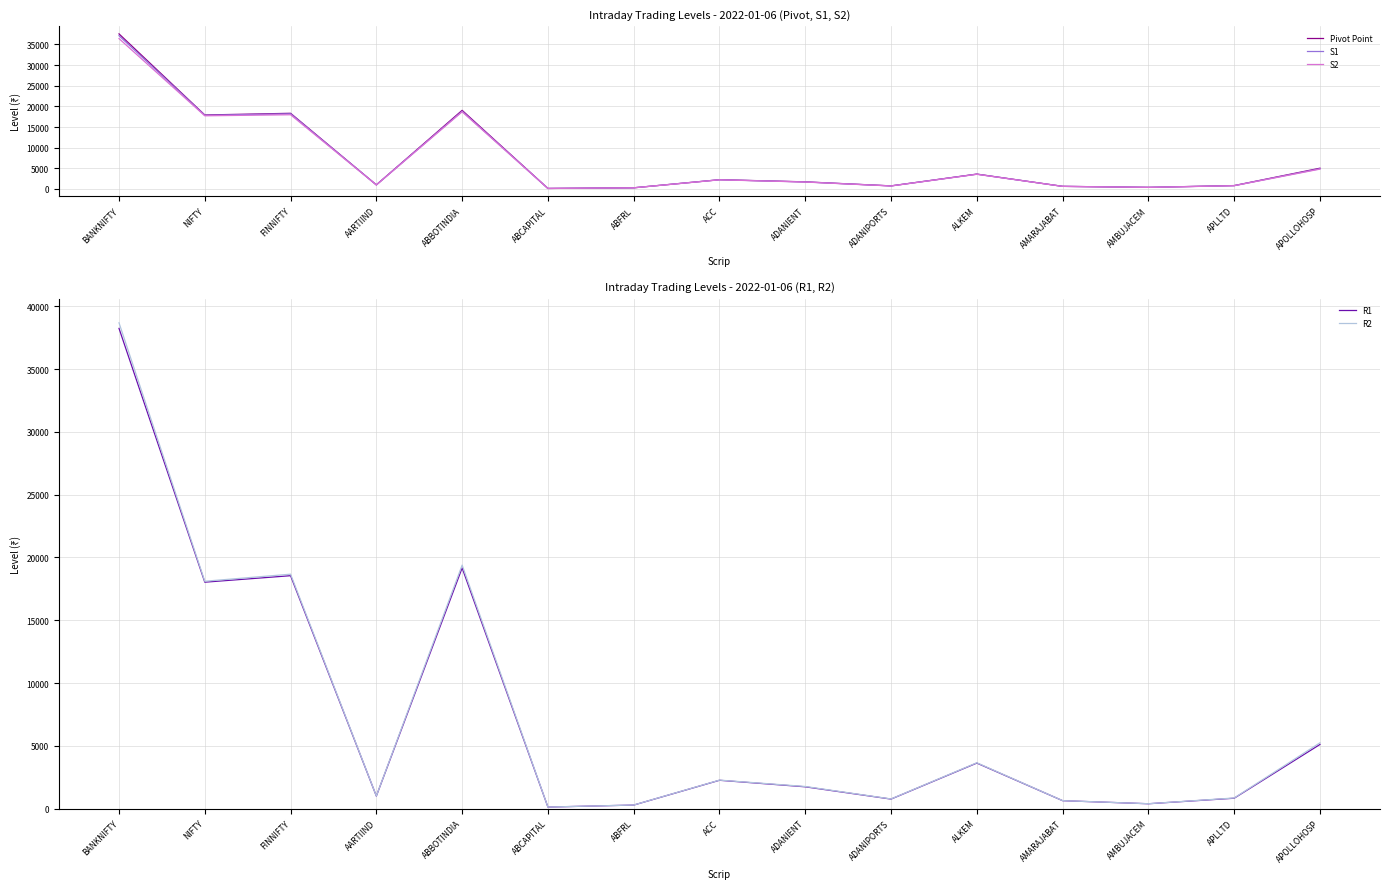

Rank the series at AMBUJACEM from lowest to highest value.

S2, S1, Pivot Point, R1, R2